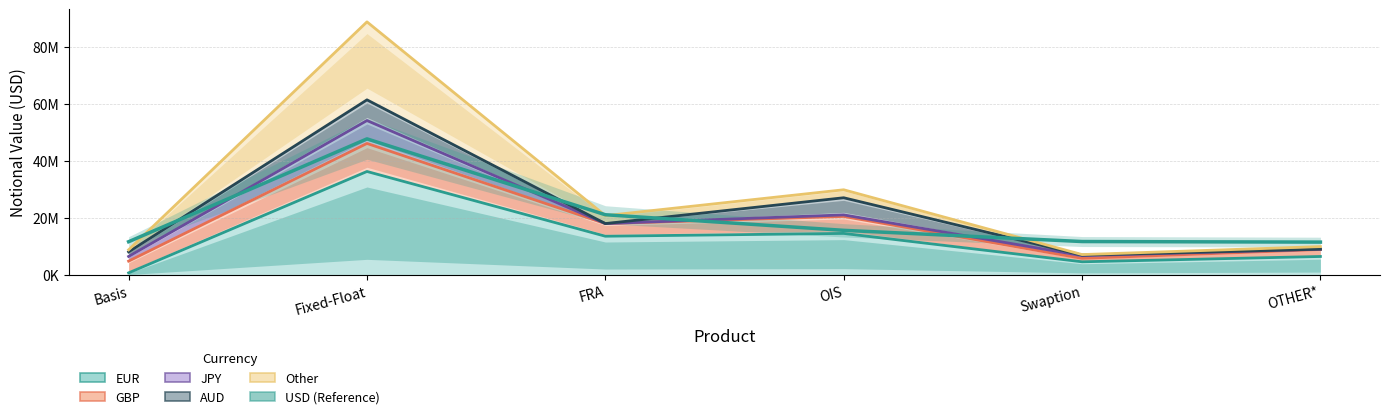

What is the sum of all values?

119051018